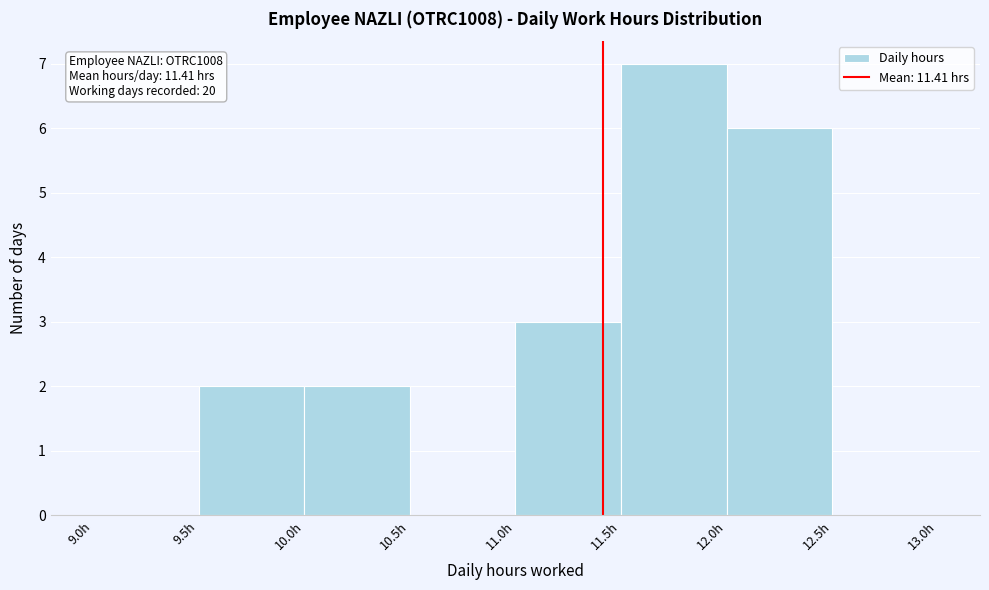

Which range on the x-axis has the tallest bar?

11.5 to 12.0